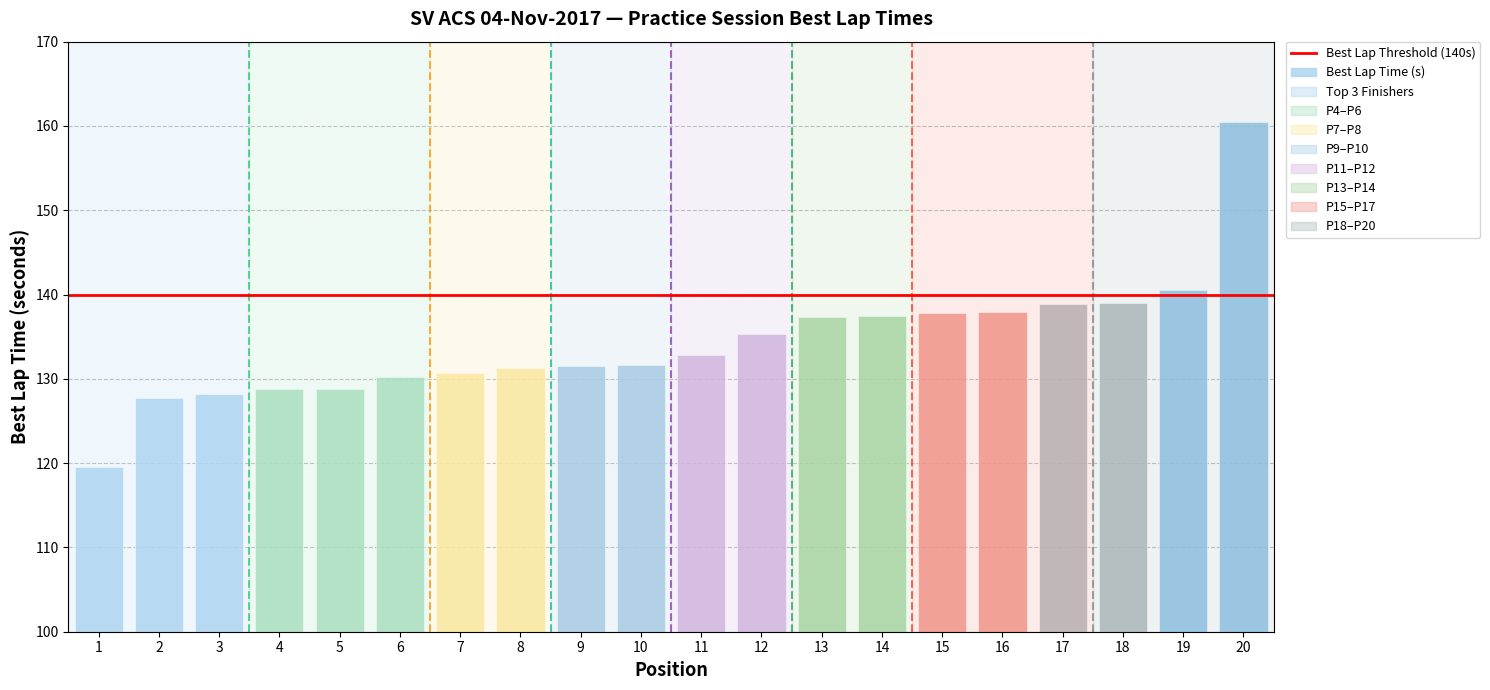

Count the number of categories in the chart.

20